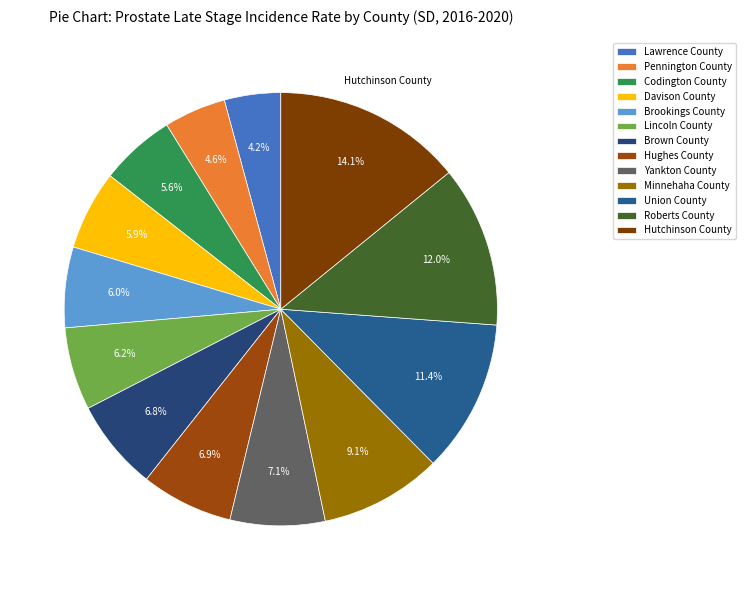

To the nearest percent, what percentage of the pie is Brown County?

7%